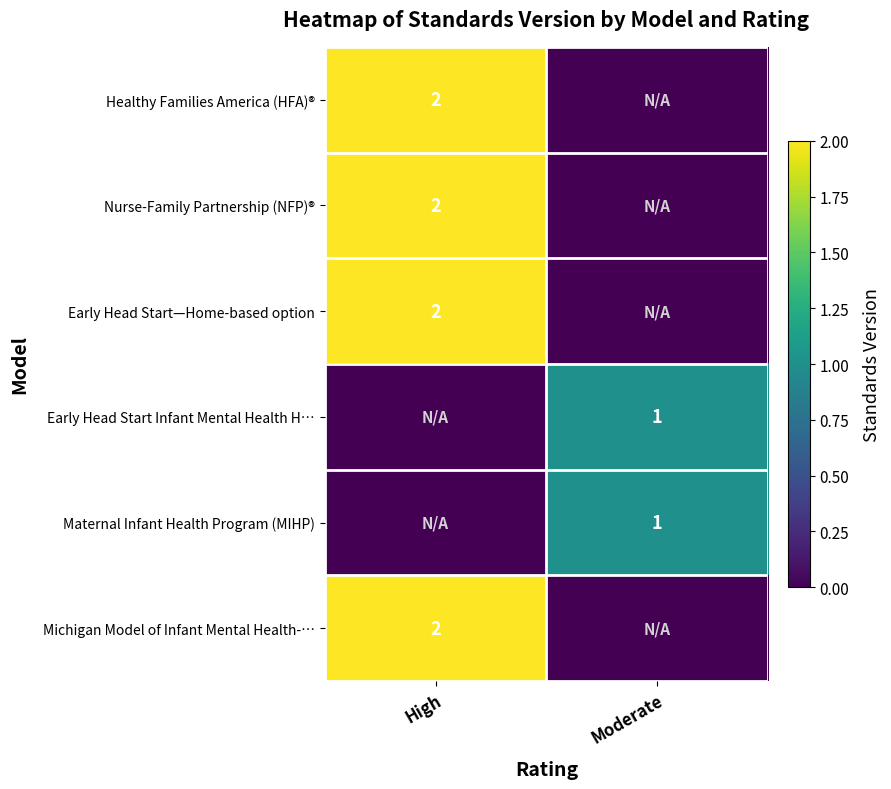

The Maternal Infant Health Program (MIHP) series shows 1 at Moderate. True or false?

True